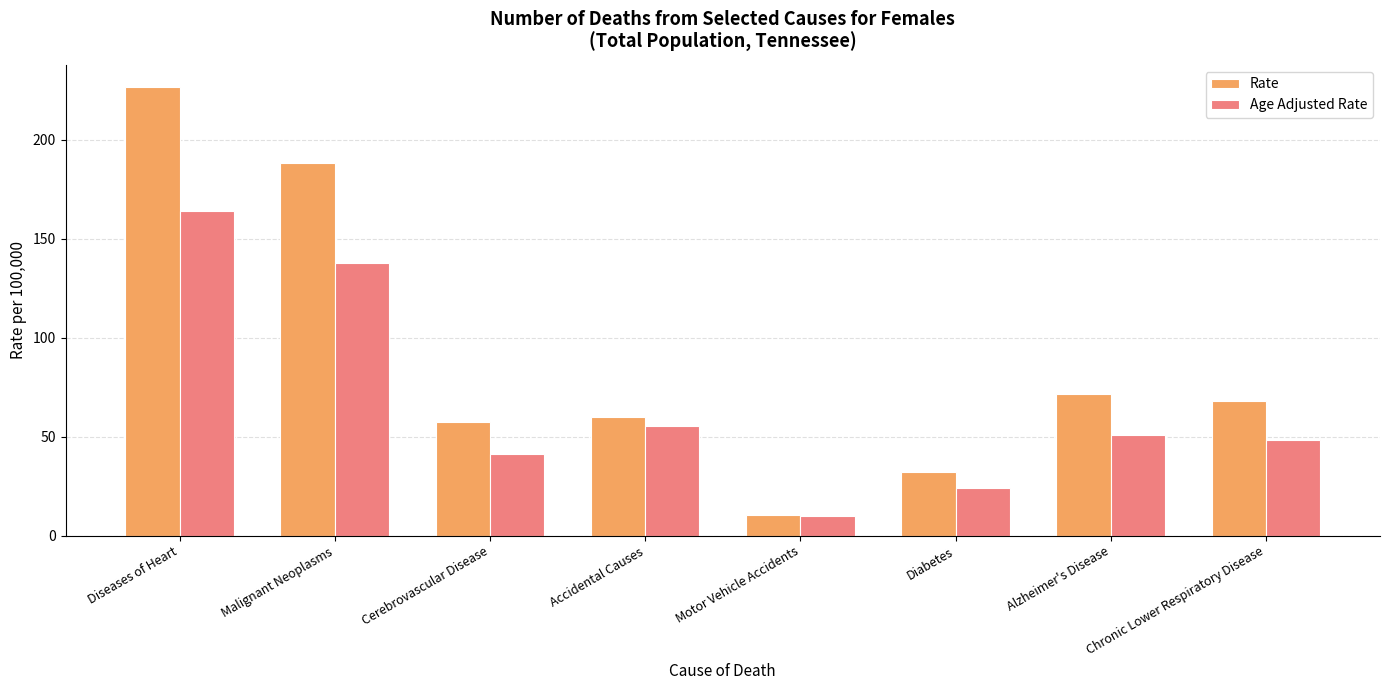

The value of Age Adjusted Rate at Diabetes is 6.7. True or false?

False